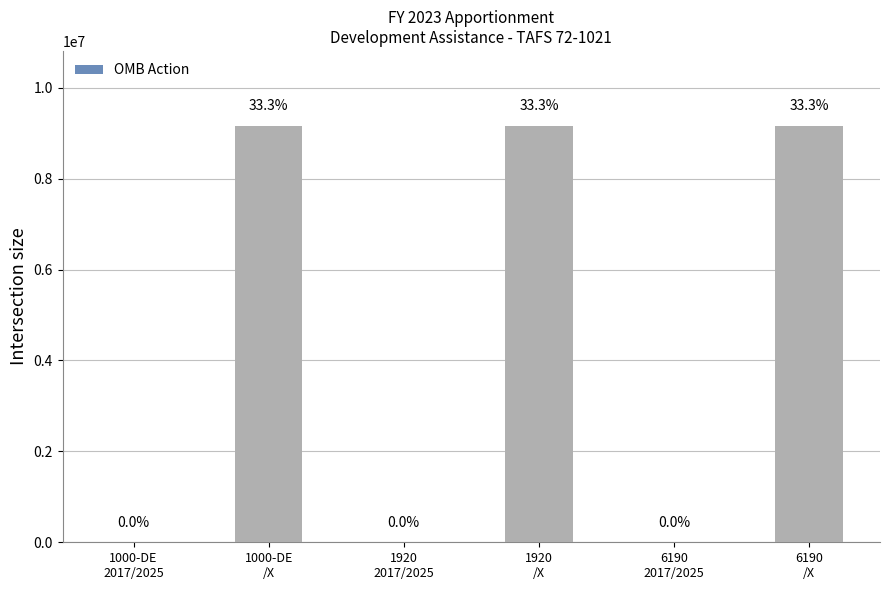

Is it true that the value at 6190
2017/2025 is 5796?

False